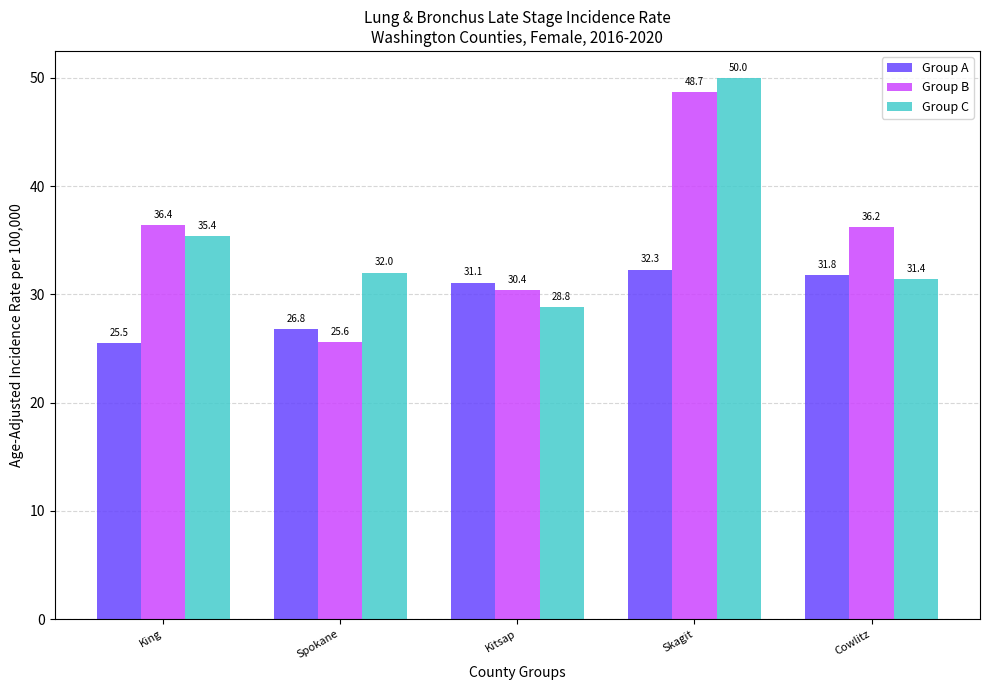

The value of Group A at Spokane is 26.8. True or false?

True